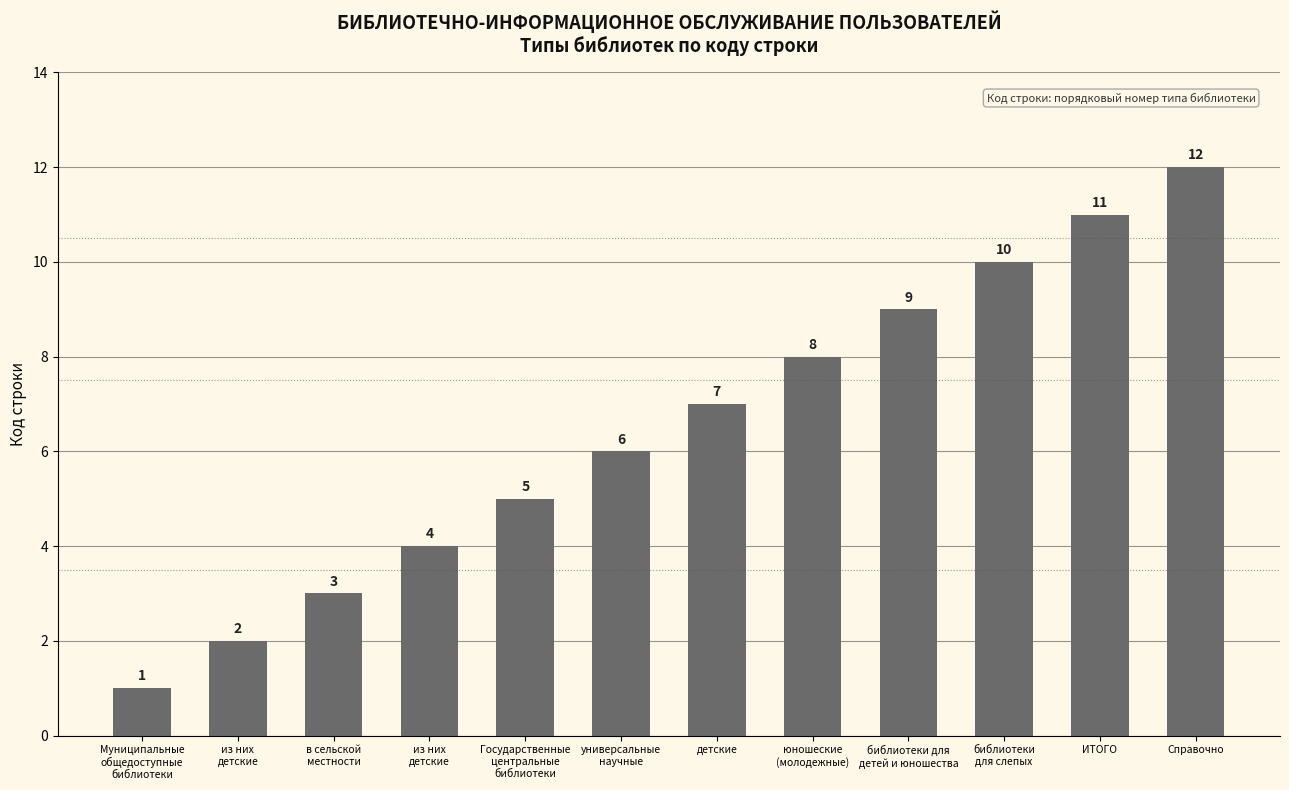

How many data points are less than 7?

6